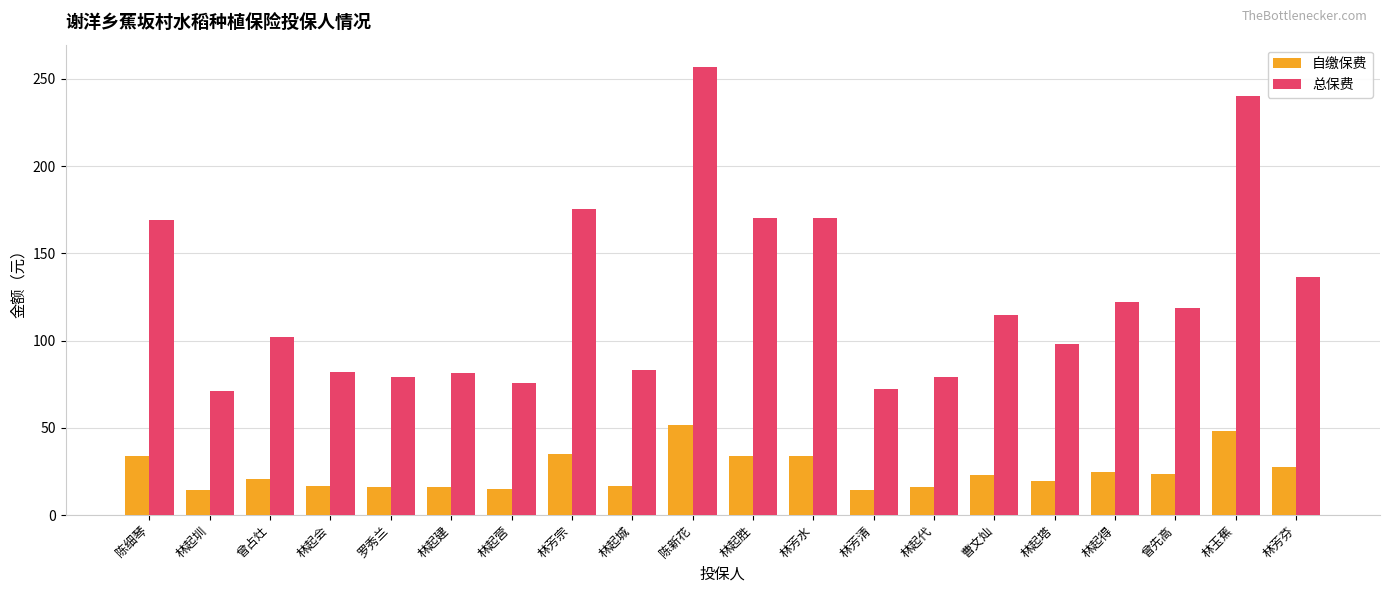

What is the difference between the highest and lowest values at 陈细琴?

135.1